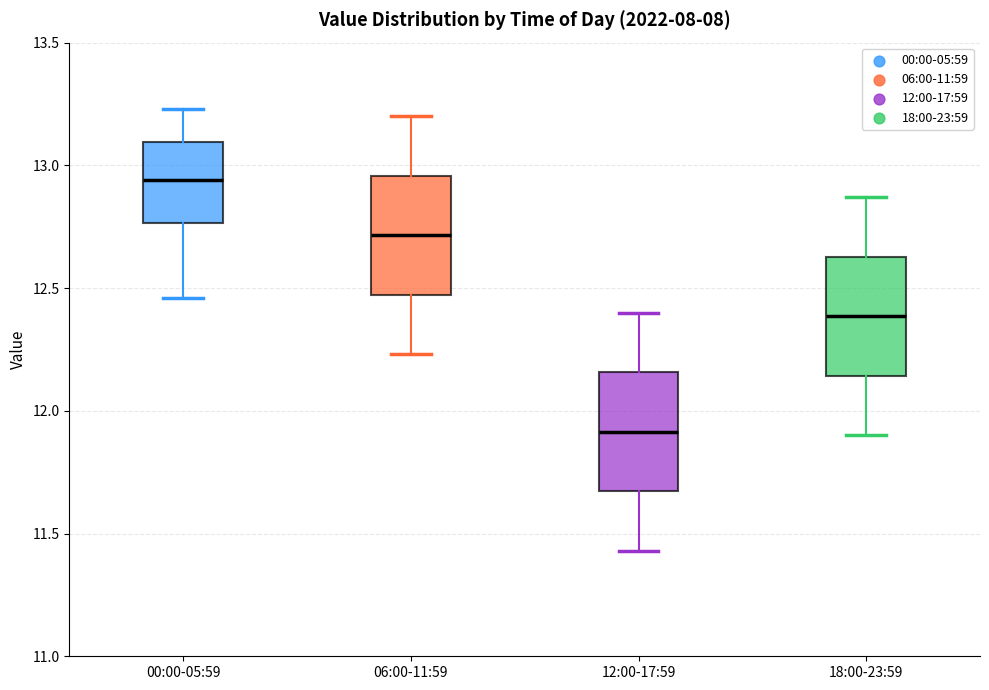

Where does the upper whisker of the box for 06:00-11:59 end on the y-axis? The values are not printed on the chart, so give them approximately, as read against the axis.

13.20